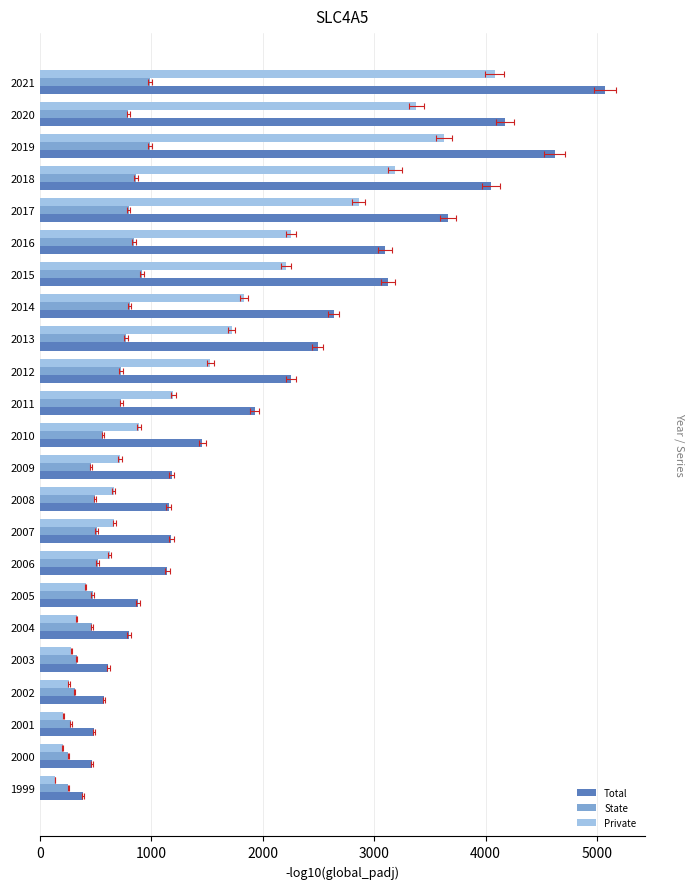

What is the difference between the maximum and minimum values in the State series?

736.8